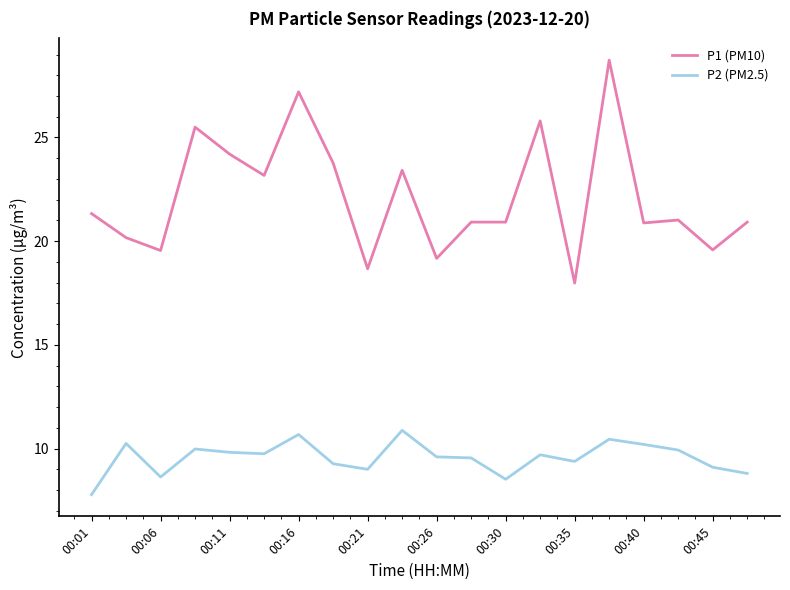

What is the maximum value shown in the chart?

28.7